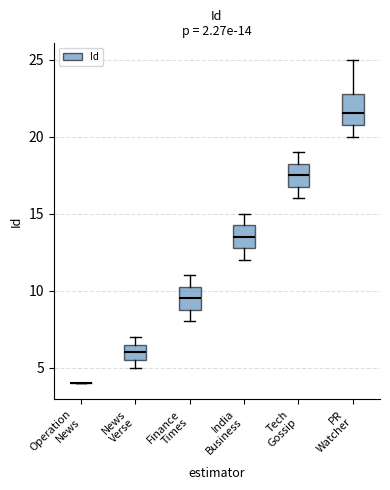

Comparing the boxes themselves (not the whiskers), which one is the tallest?

PR Watcher